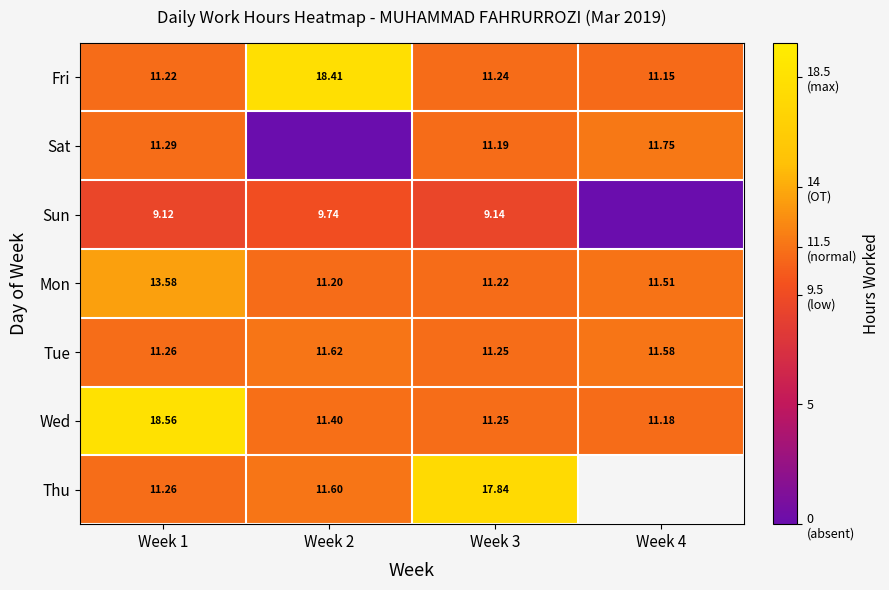

The value of Wed at Week 2 is 11.4. True or false?

True